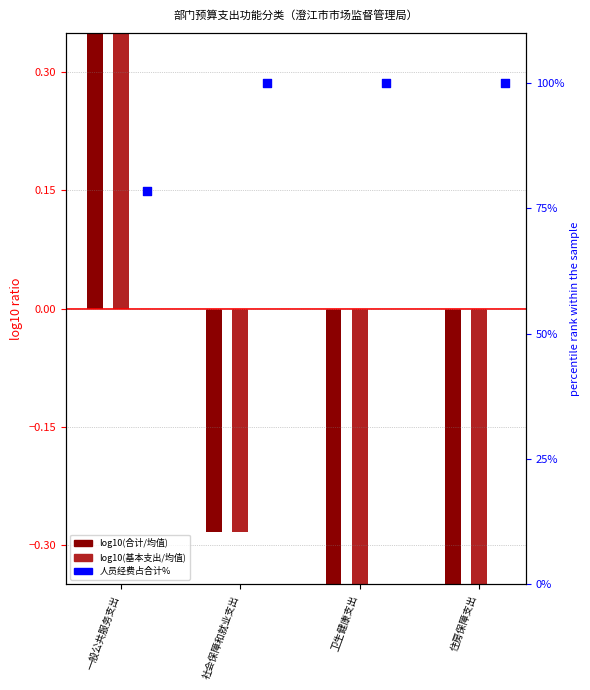

Which series reaches the maximum Y coordinate?

人员经费占合计%